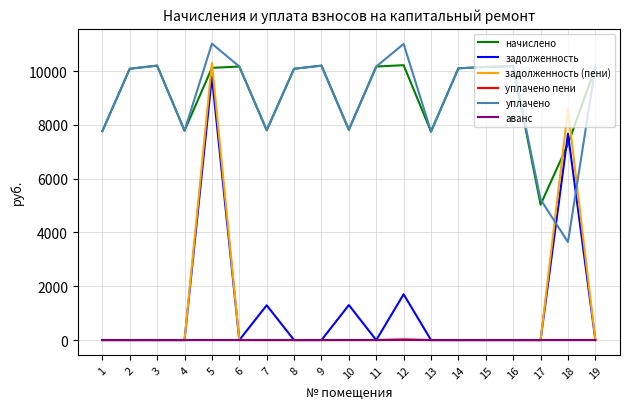

What is the maximum value for уплачено пени?

27.6